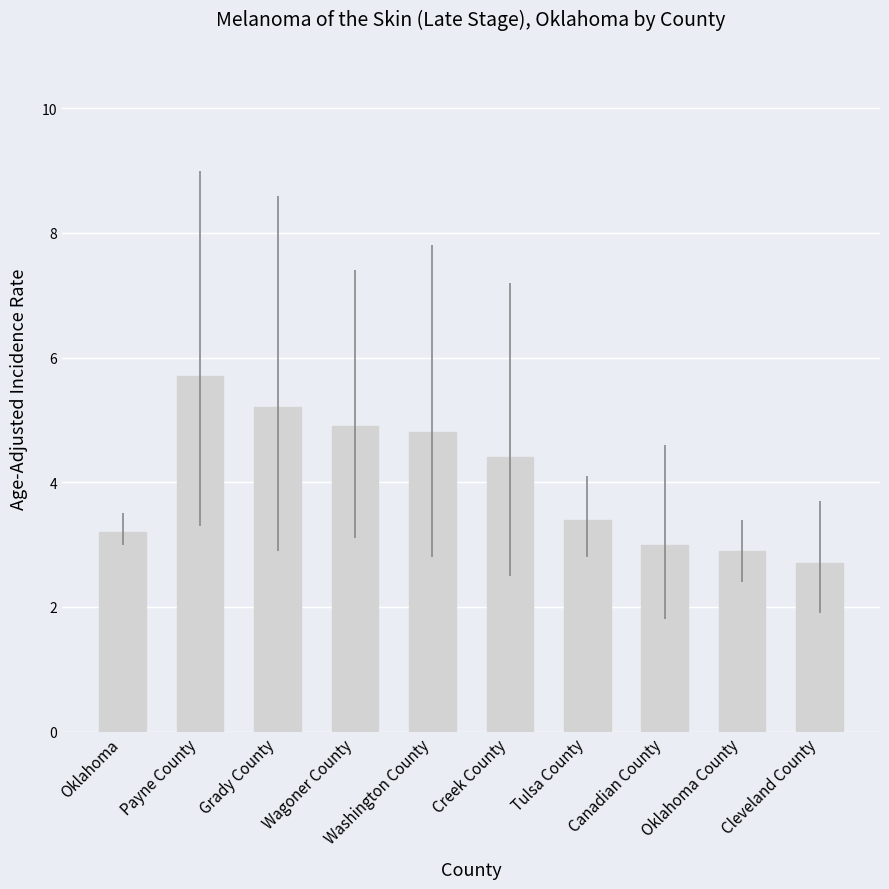

Reading left to right, extract all data points from this chart.

Oklahoma=3.2	Payne County=5.7	Grady County=5.2	Wagoner County=4.9	Washington County=4.8	Creek County=4.4	Tulsa County=3.4	Canadian County=3.0	Oklahoma County=2.9	Cleveland County=2.7